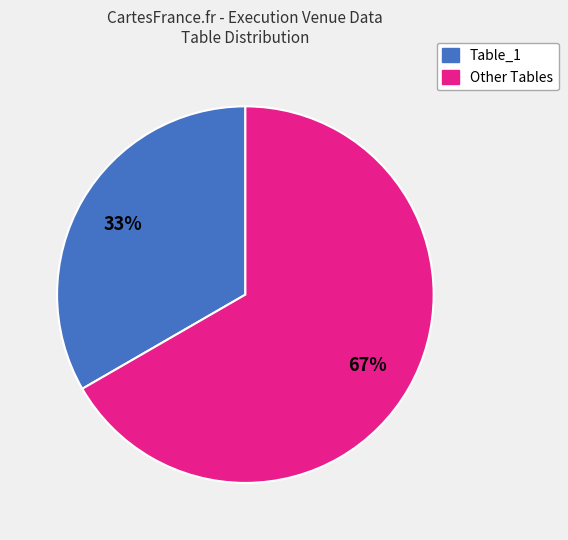

To the nearest percent, what is the average slice percentage?

50%